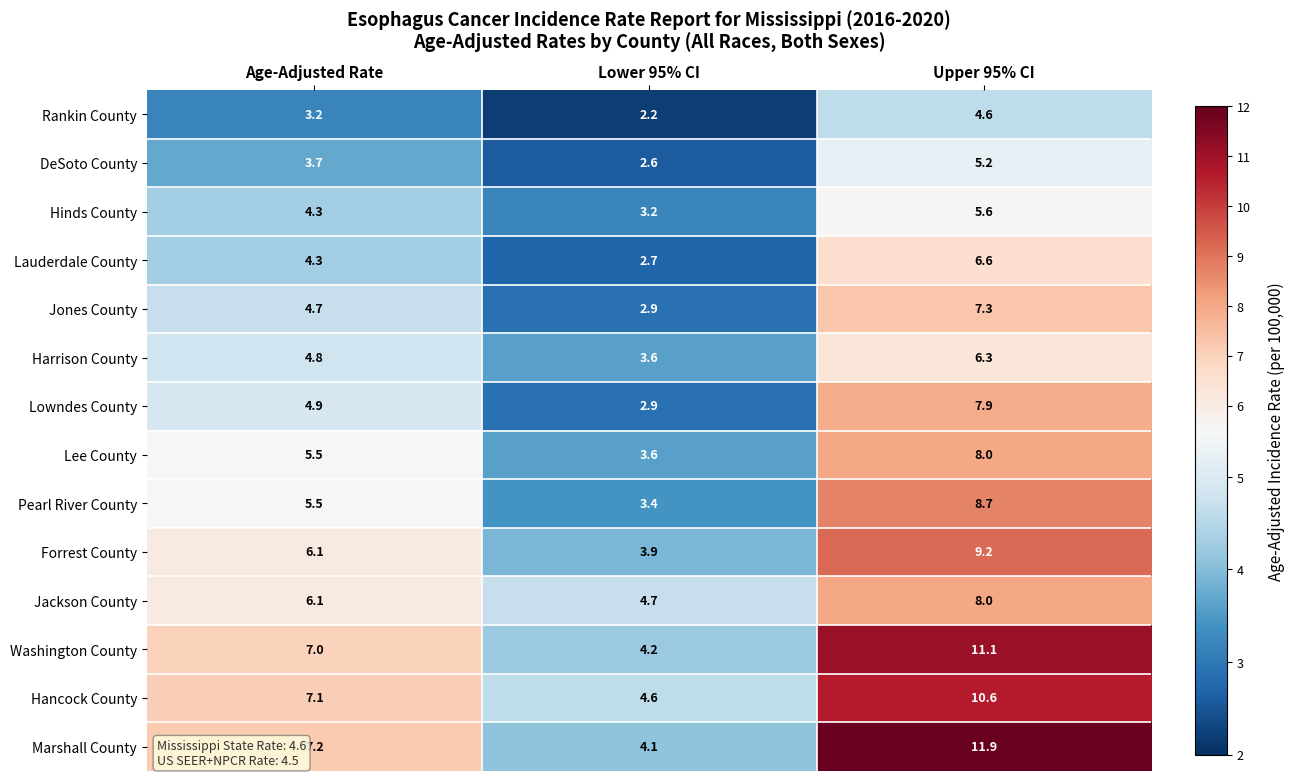

Where does the Harrison County series first go above 4?

Age-Adjusted Rate